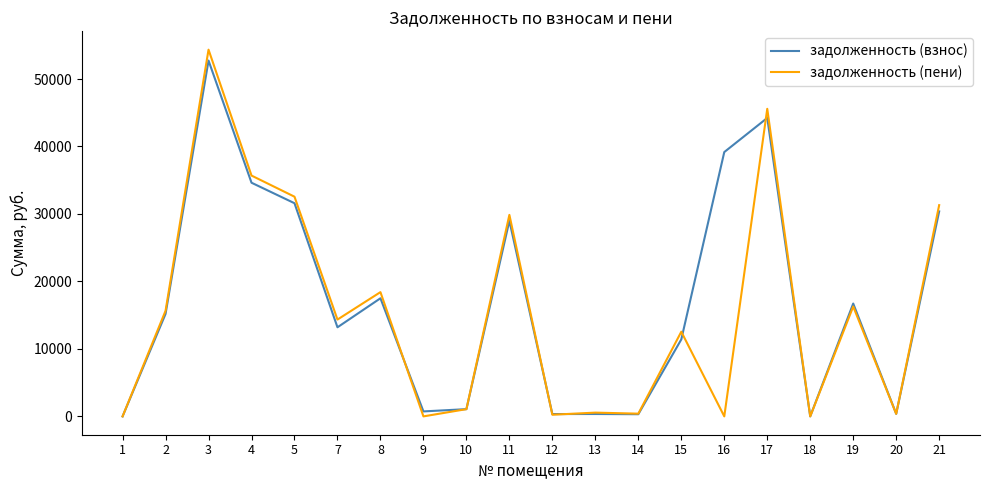

Which series has the largest total across all categories?

задолженность (взнос)